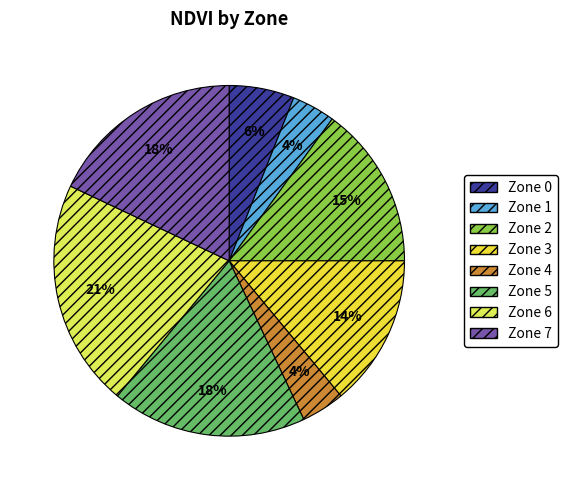

Which category has the biggest portion of the pie?

Zone 6